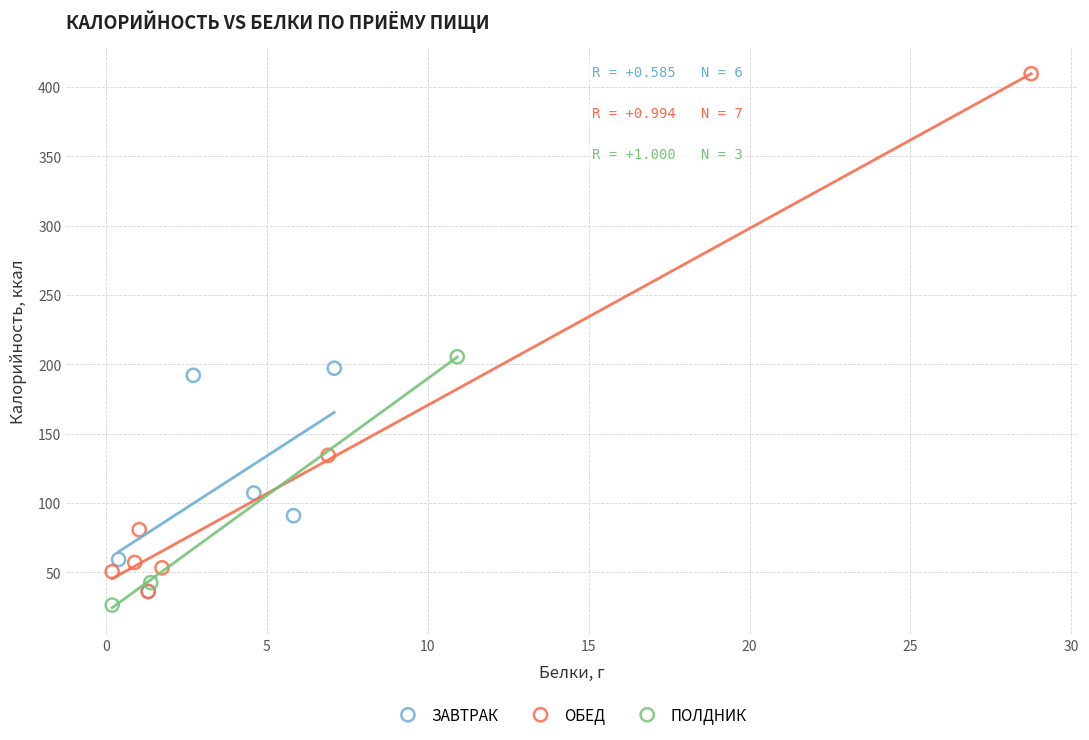

Which series reaches the maximum Y coordinate?

ОБЕД